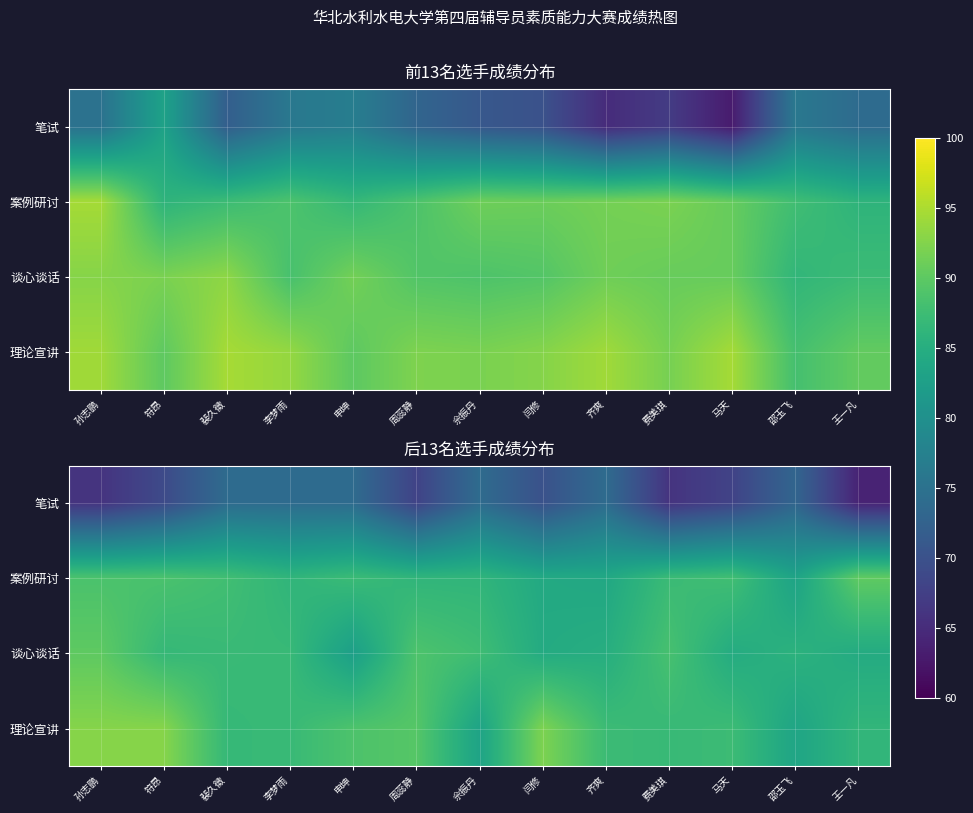

List the series in order of their peak value, lowest first.

笔试, 谈心谈话, 案例研讨, 理论宣讲